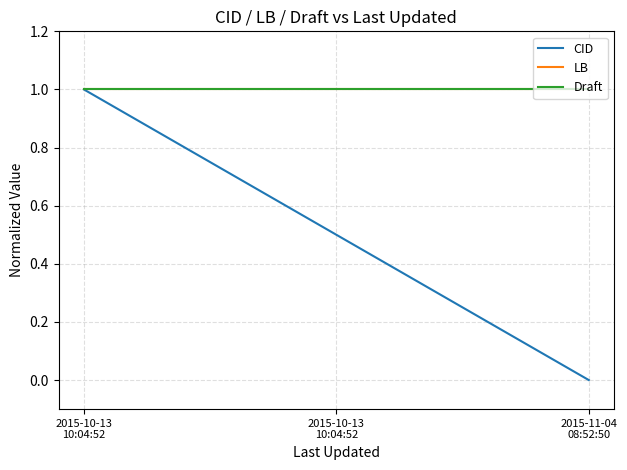

At which label is LB closest to 1?

2015-10-13
10:04:52